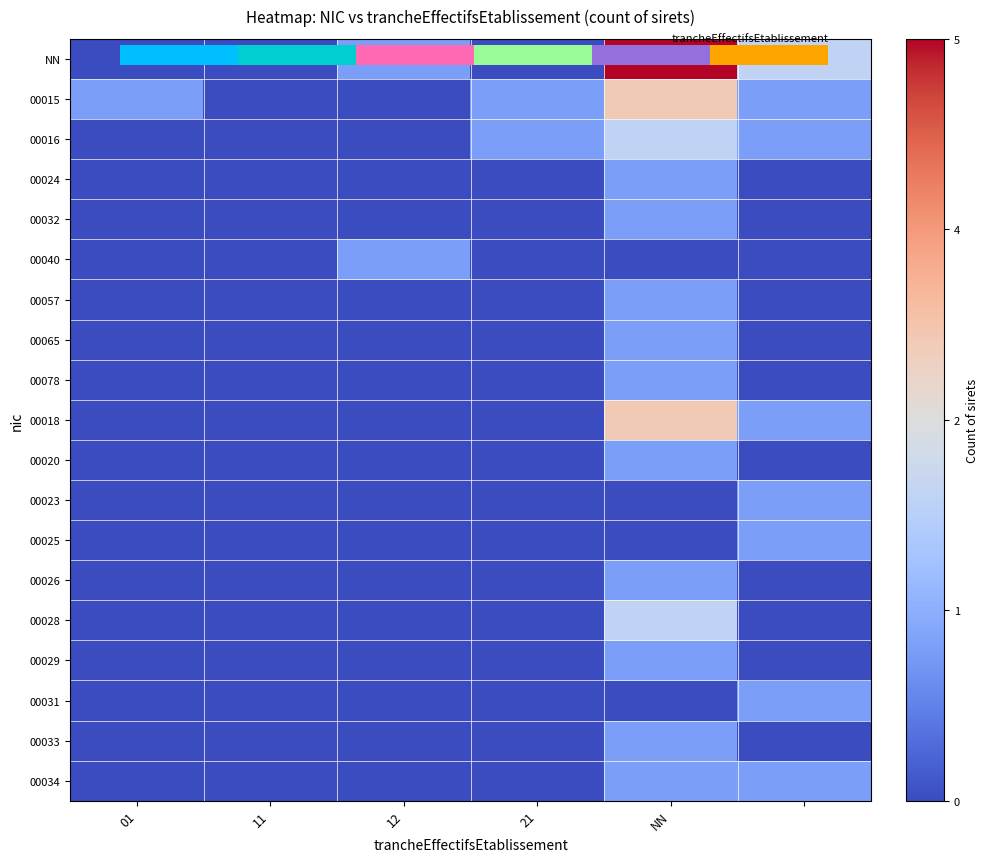

Which series has the largest total across all categories?

NN